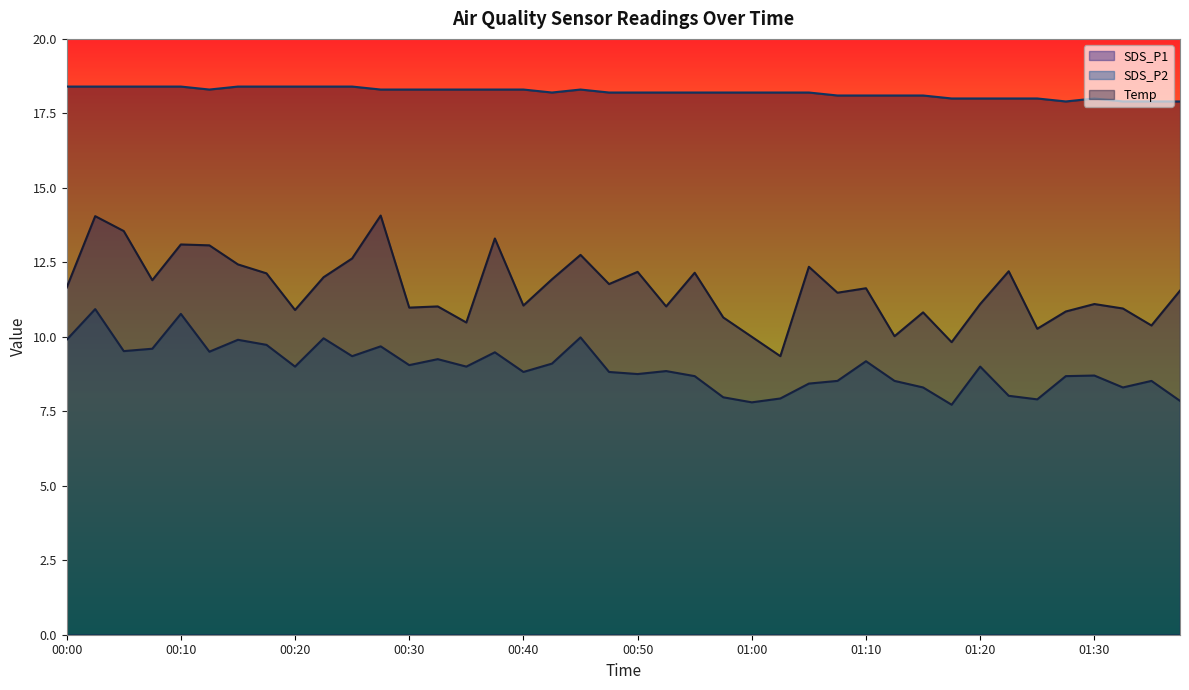

What is the sum of all Temp values?

728.2